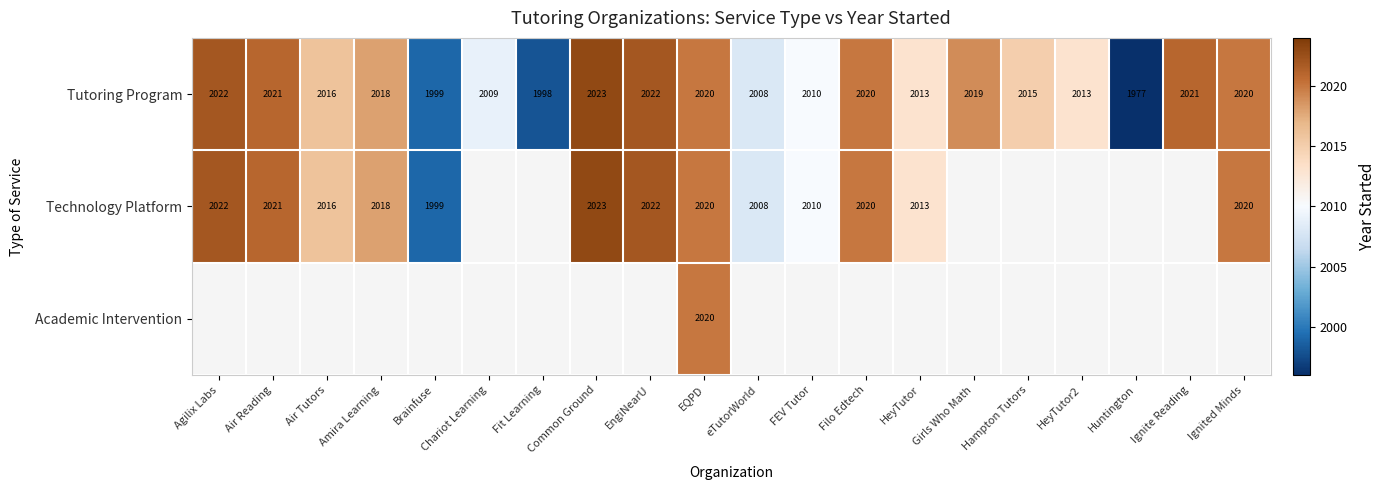

Read the Tutoring Program value at Air Reading.

2021